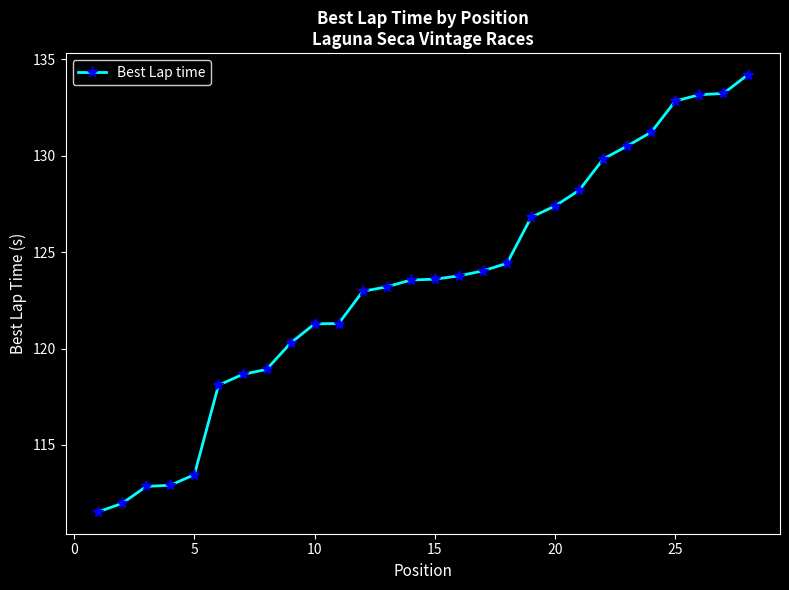

Reading left to right, extract all data points from this chart.

111.5	112.0	112.9	112.9	113.5	118.1	118.7	118.9	120.3	121.3	121.3	123.0	123.2	123.6	123.6	123.8	124.0	124.4	126.8	127.4	128.2	129.8	130.5	131.2	132.8	133.2	133.2	134.2